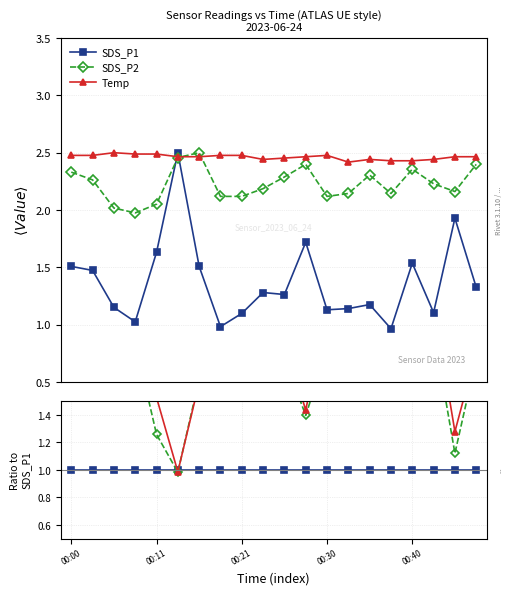

The SDS_P1 series shows 0.6 at 17. True or false?

False